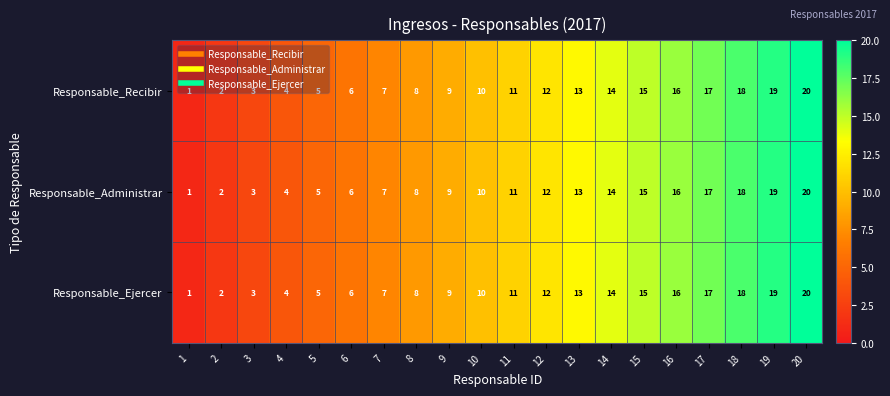

How many values in the Responsable_Ejercer series are below 11?

10